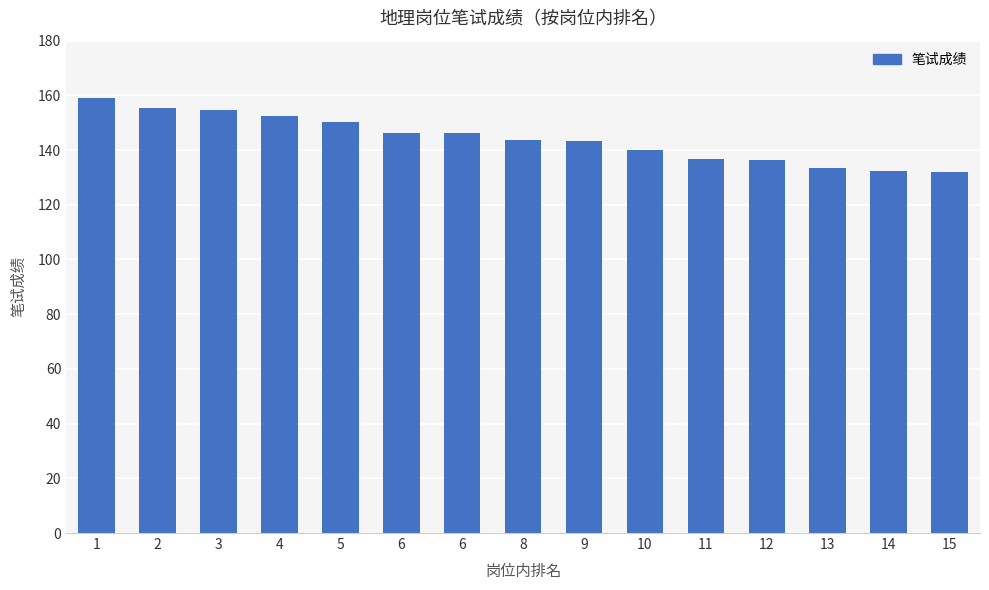

How many series are shown in this chart?

1